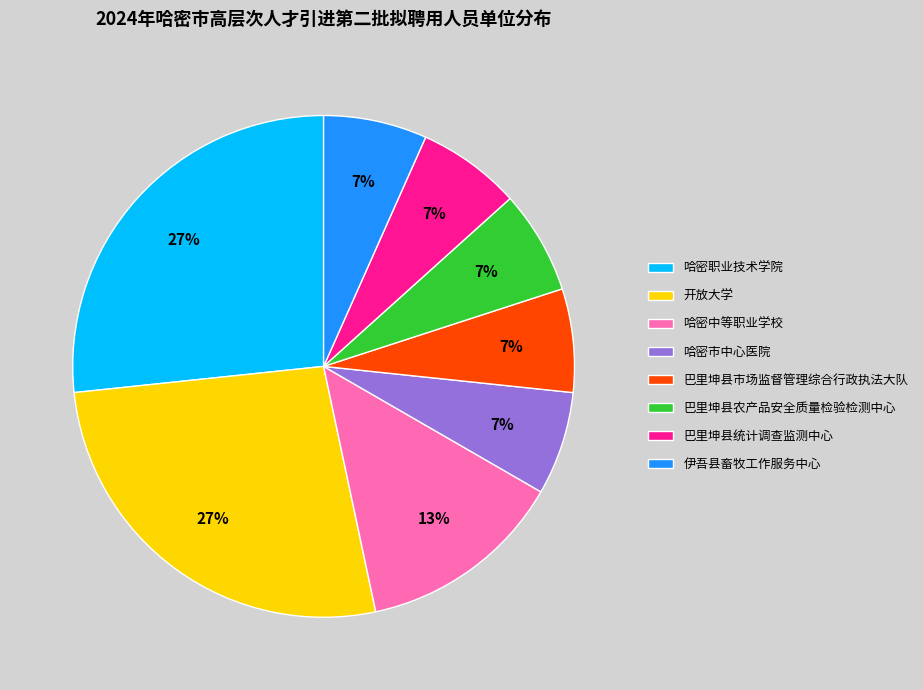

Is the sum of 巴里坤县统计调查监测中心 and 开放大学 greater than half?

No